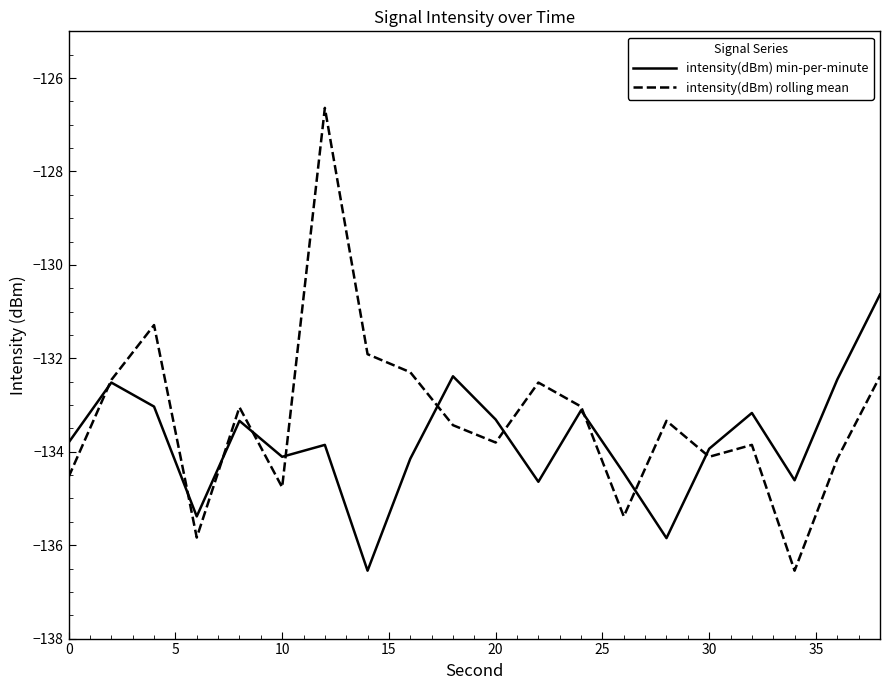

Which series has the widest spread of values?

intensity(dBm) rolling mean